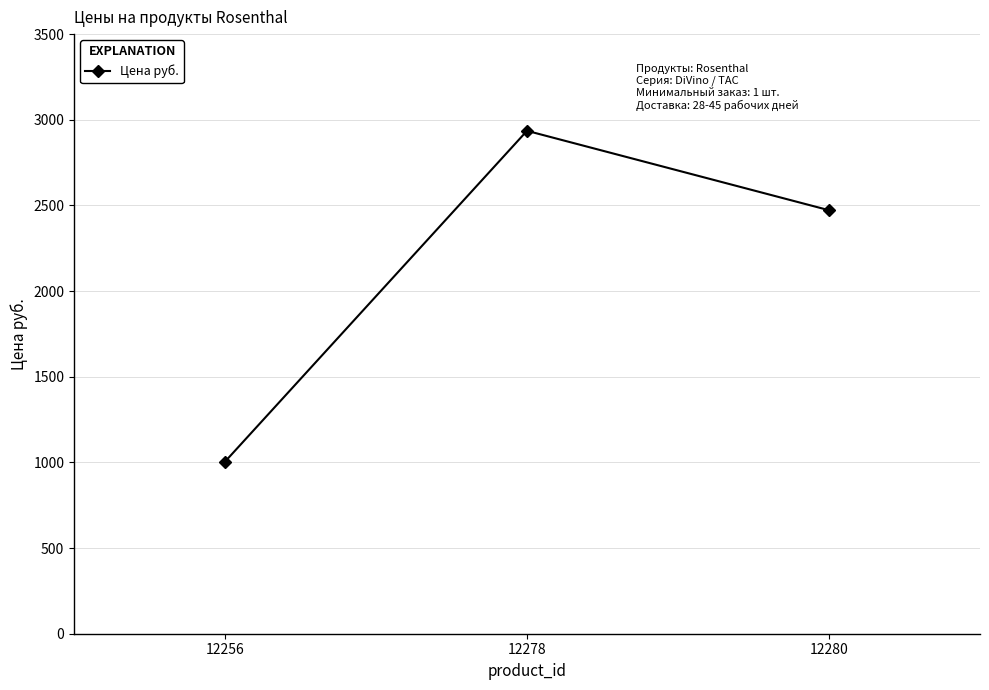

Reading left to right, what are all the values shown in this chart?

12256=1004.2	12278=2935.5	12280=2472.0